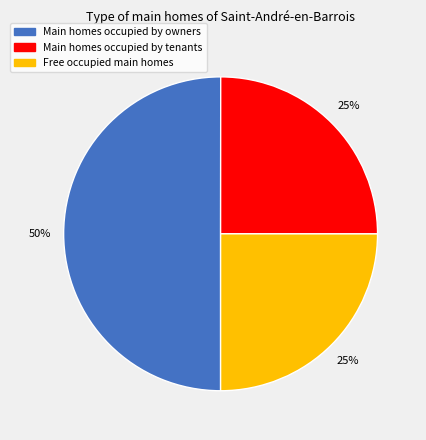

To the nearest percent, what is the average slice percentage?

33%